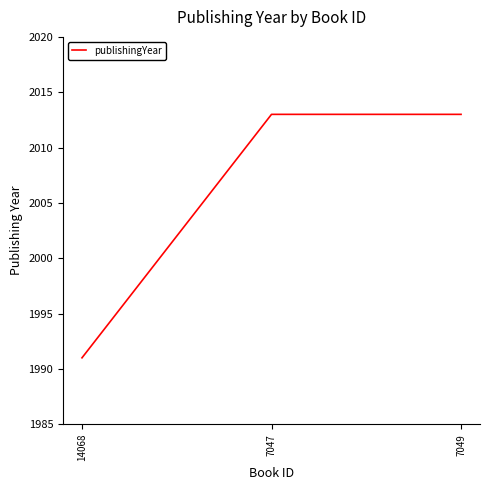

What is the smallest value displayed?

1991